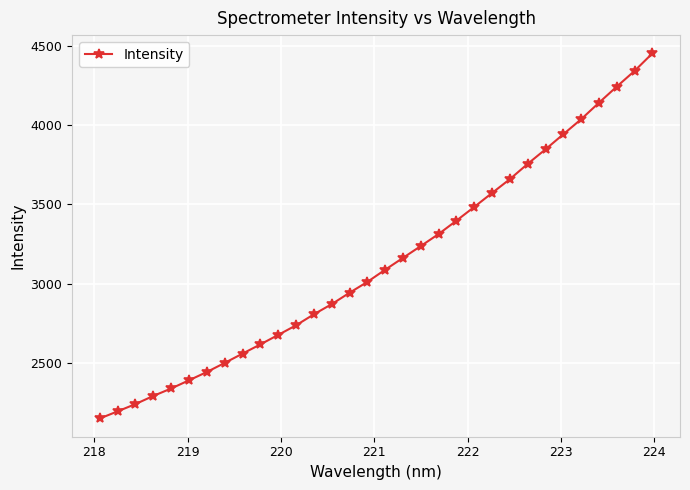

What is the greatest value displayed?

4454.9